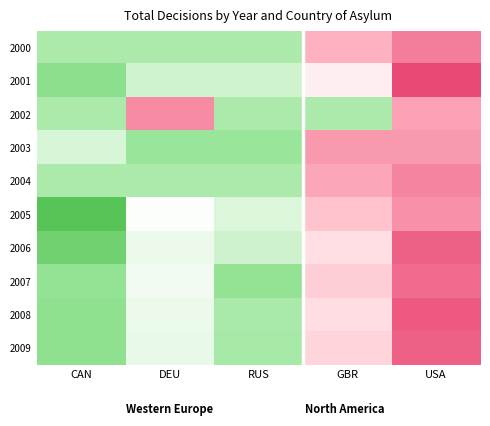

List the series in order of their peak value, lowest first.

2003, 2005, 2002, 2004, 2000, 2007, 2006, 2009, 2008, 2001